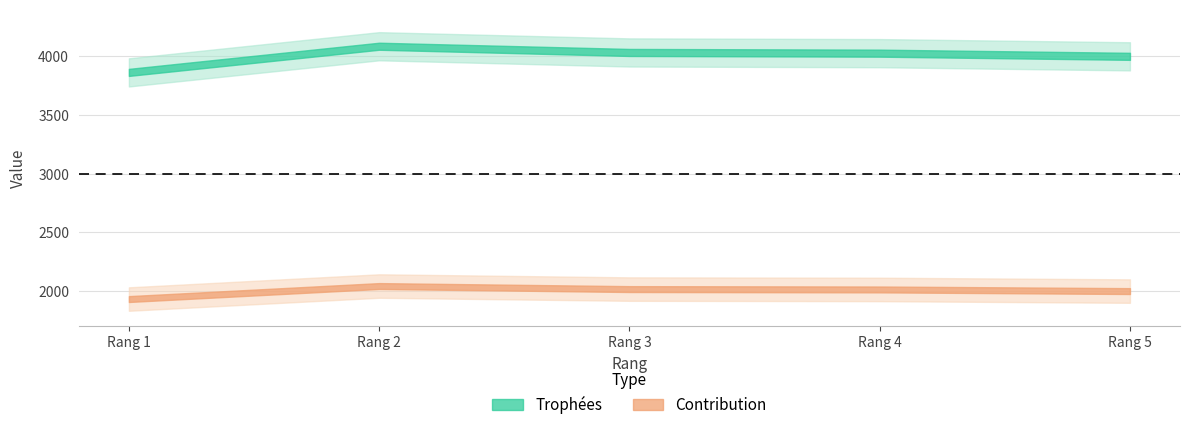

Where does the Trophées series first go above 4028?

2